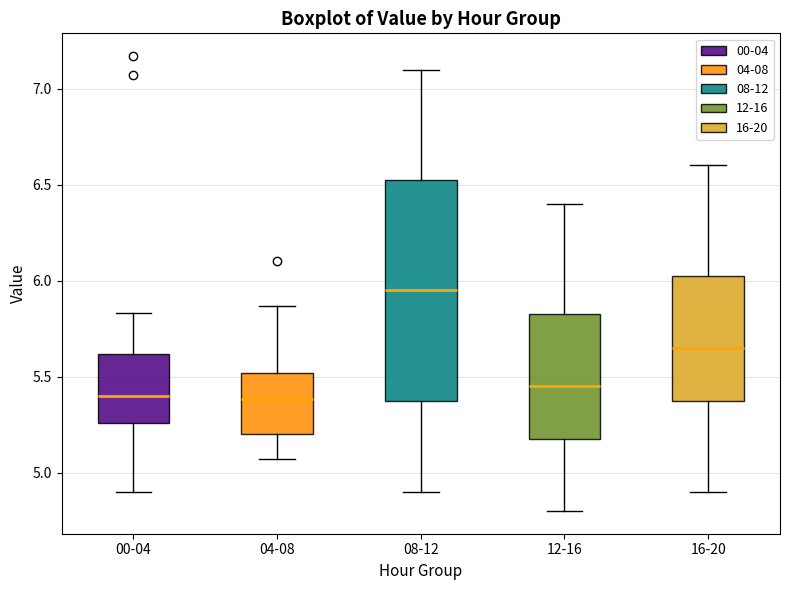

Reading left to right, transcribe this box plot: for each box, give where its median line is, the range the box spans, and where its two whiskers end, as read against the y-axis. The values are not printed on the chart, so give them approximately, as read against the axis.

00-04: median 5.40, box 5.25 to 5.60, whiskers 4.90 to 5.85
04-08: median 5.40, box 5.20 to 5.50, whiskers 5.05 to 5.85
08-12: median 5.95, box 5.40 to 6.55, whiskers 4.90 to 7.10
12-16: median 5.45, box 5.20 to 5.85, whiskers 4.80 to 6.40
16-20: median 5.65, box 5.40 to 6.05, whiskers 4.90 to 6.60